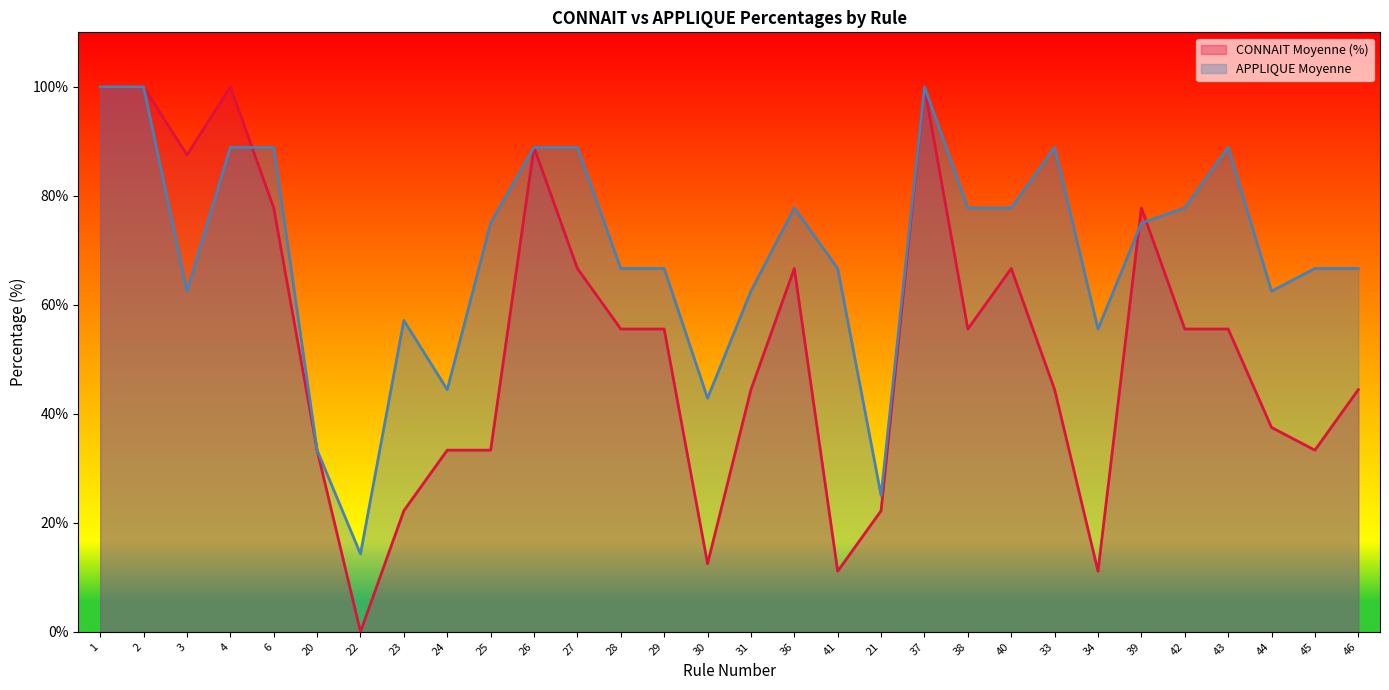

Where is the first local minimum for APPLIQUE (Oui)?

3